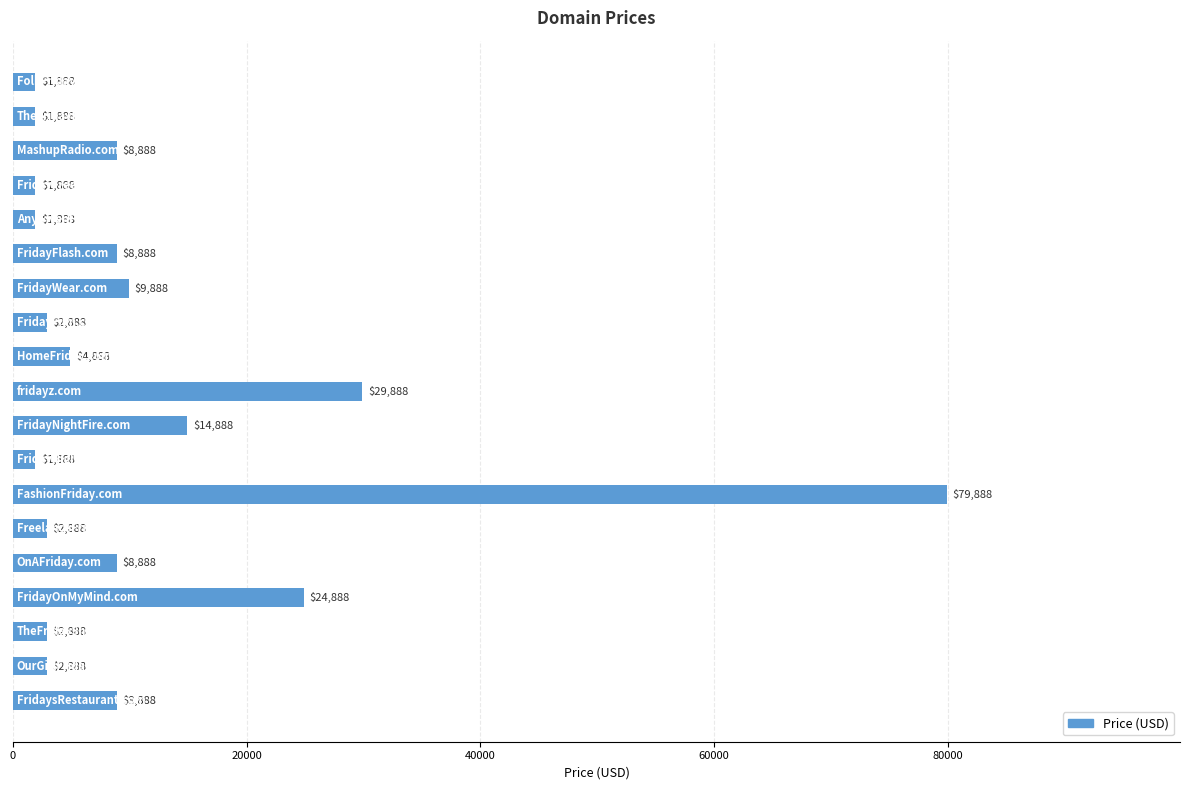

Reading top to bottom, transcribe all the data shown in this chart.

1888	1888	8888	1888	1888	8888	9888	2888	4888	29888	14888	1888	79888	2888	8888	24888	2888	2888	8888